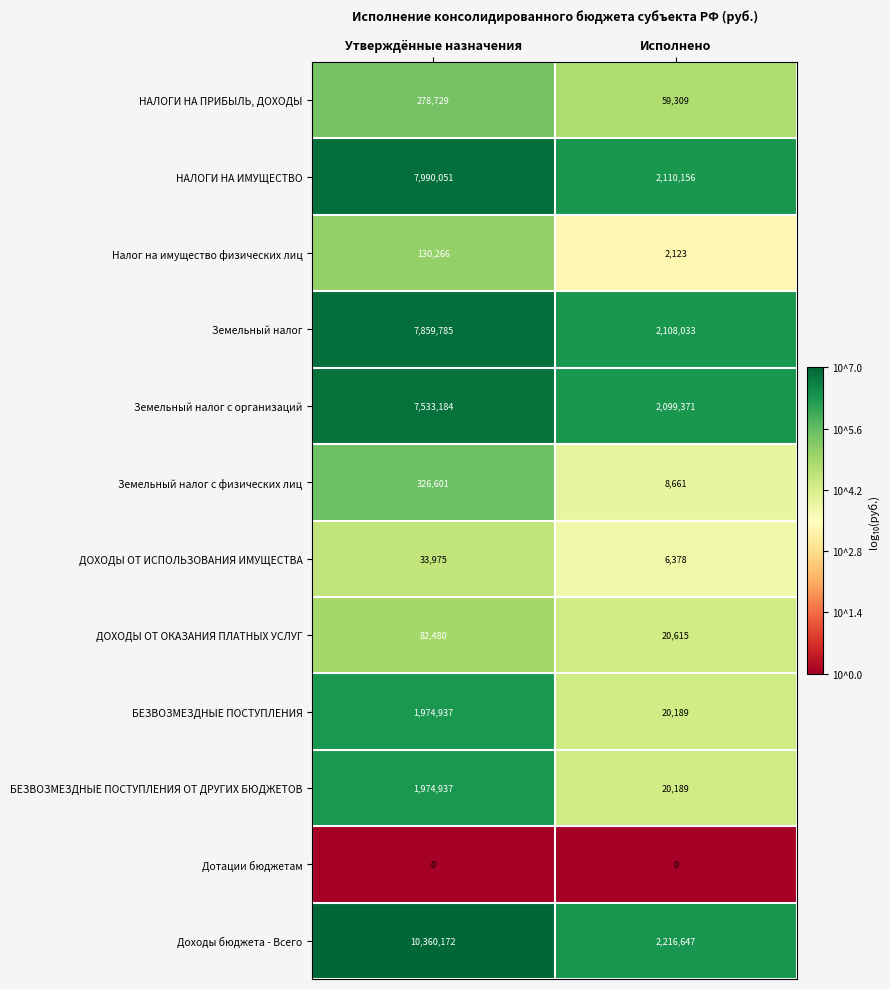

Is it true that БЕЗВОЗМЕЗДНЫЕ ПОСТУПЛЕНИЯ equals 1974937 at Утверждённые назначения?

True